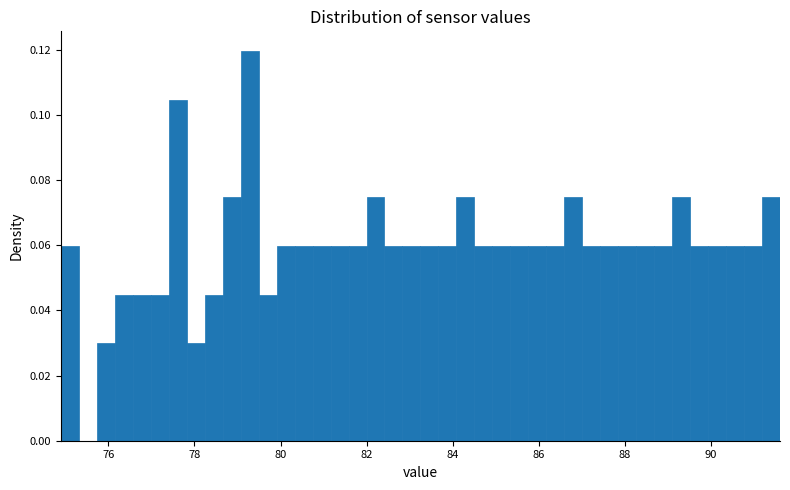

Around what value on the x-axis is the tallest bar? Give the approximate position of its centre, as read against the axis.

79.2